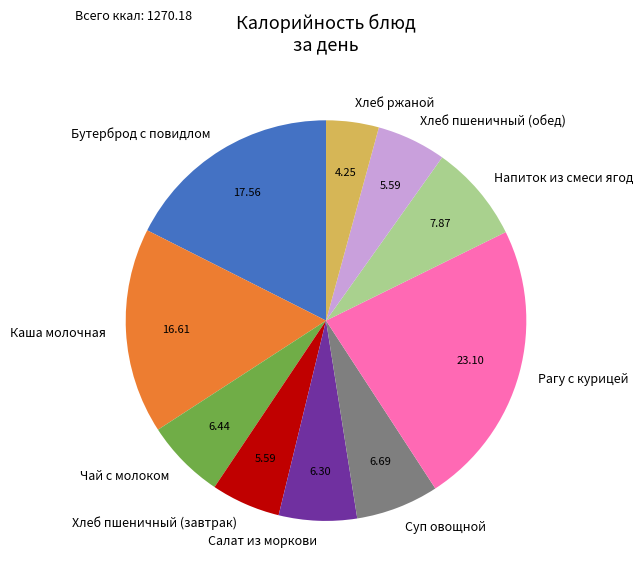

Do Салат из моркови and Хлеб пшеничный (обед) together represent more than half of the pie?

No